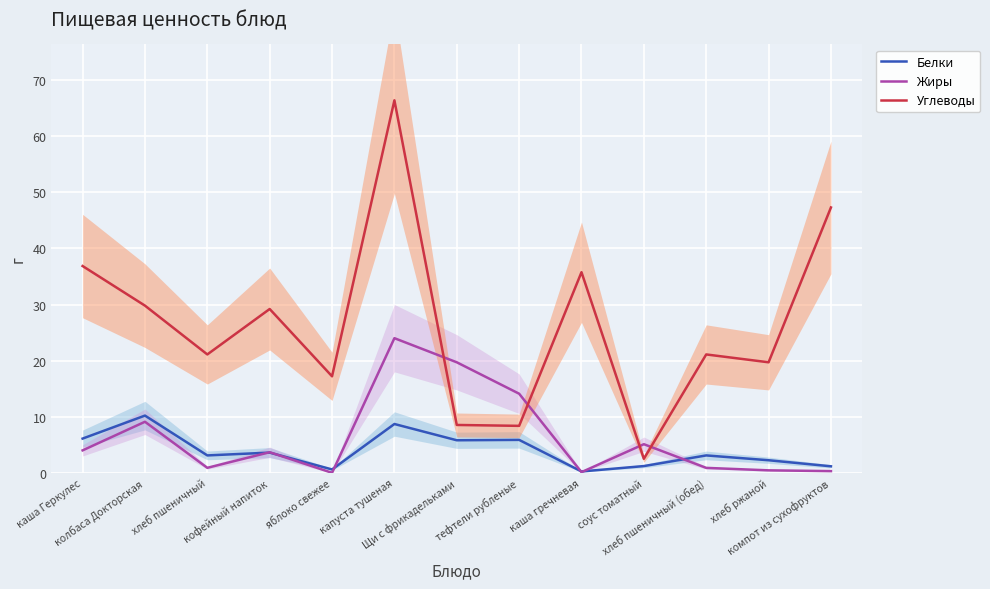

Does the chart display data point markers on the line(s)?

No